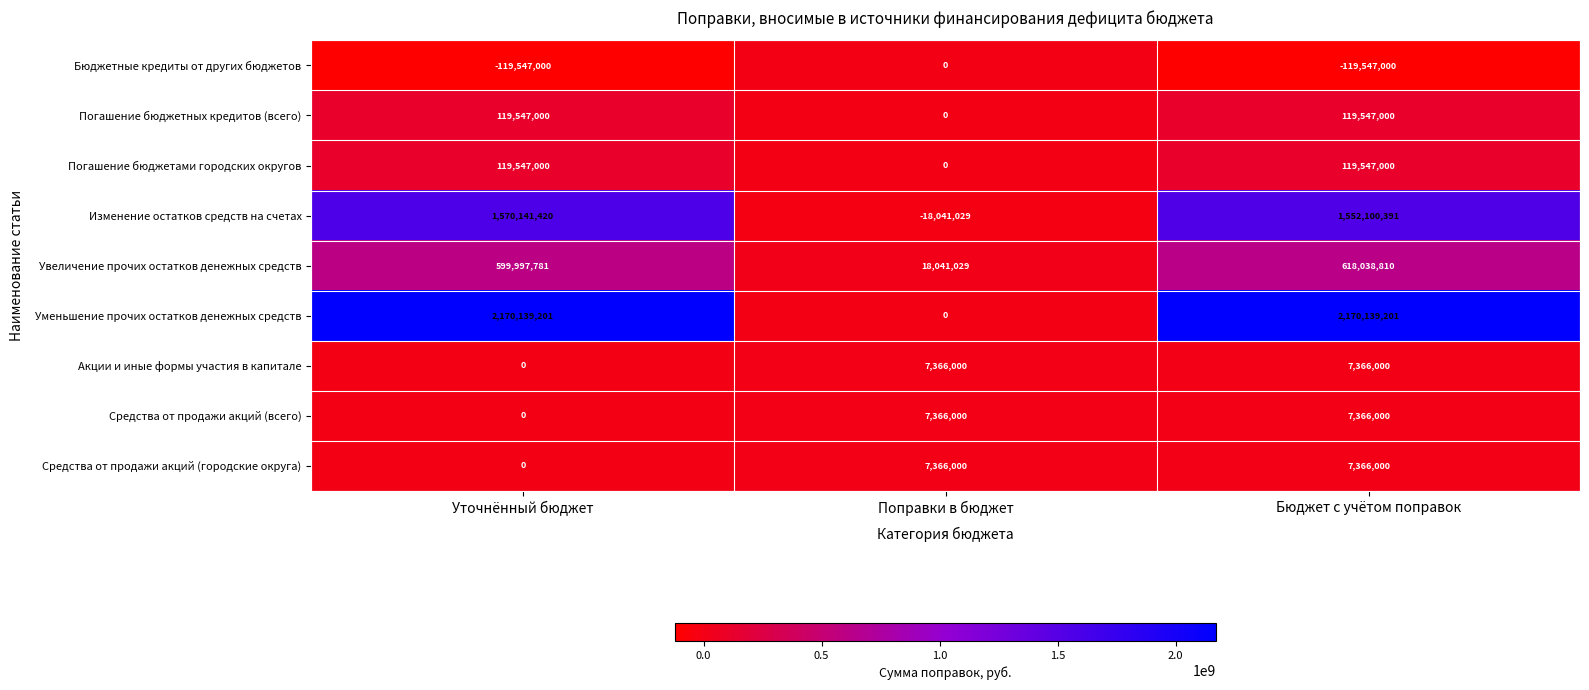

What is the difference between the highest and lowest values at Уточнённый бюджет?

2289686201